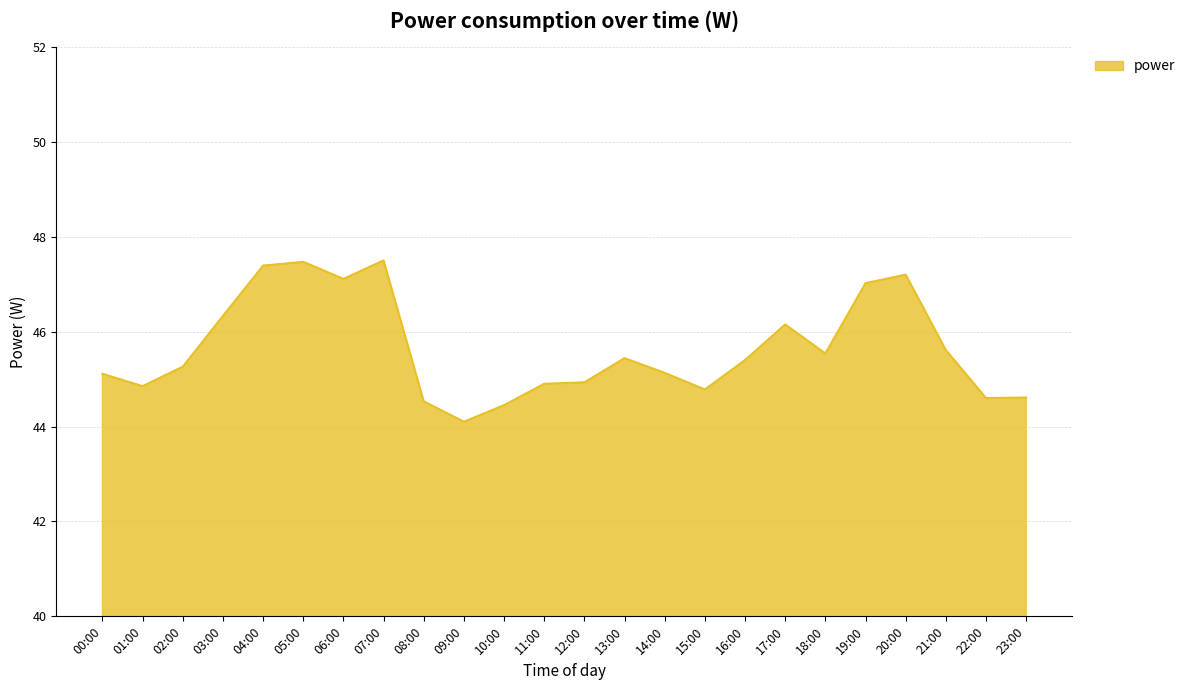

What is the change in value from 08:00 to 11:00?

+0.4